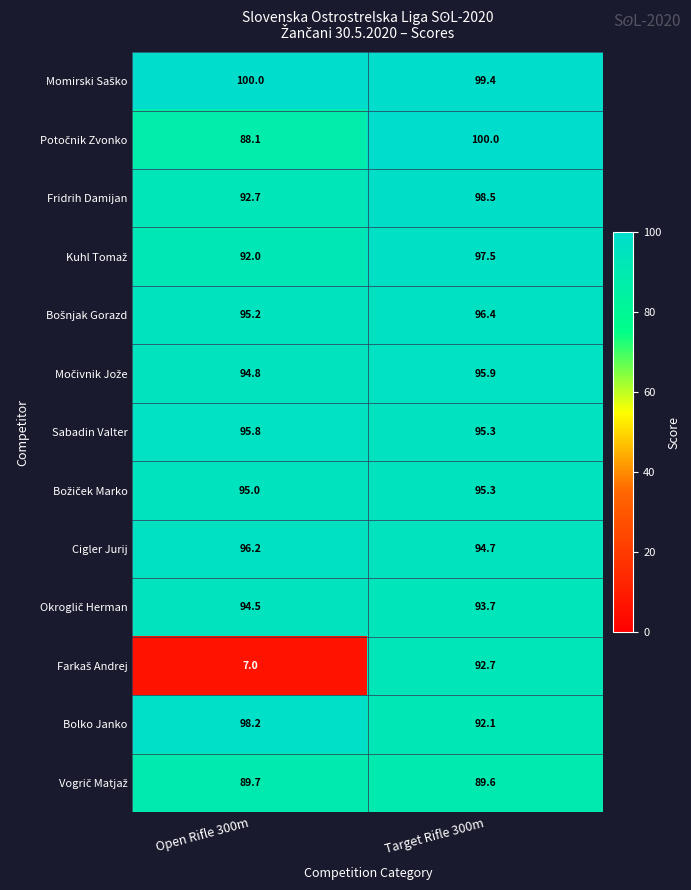

What is the total value across all series at Target Rifle 300m?

1241.1